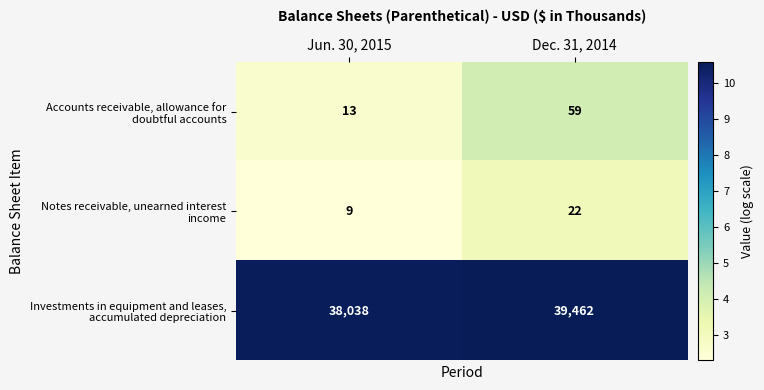

What is the spread (max minus min) of values at Dec. 31, 2014?

39440